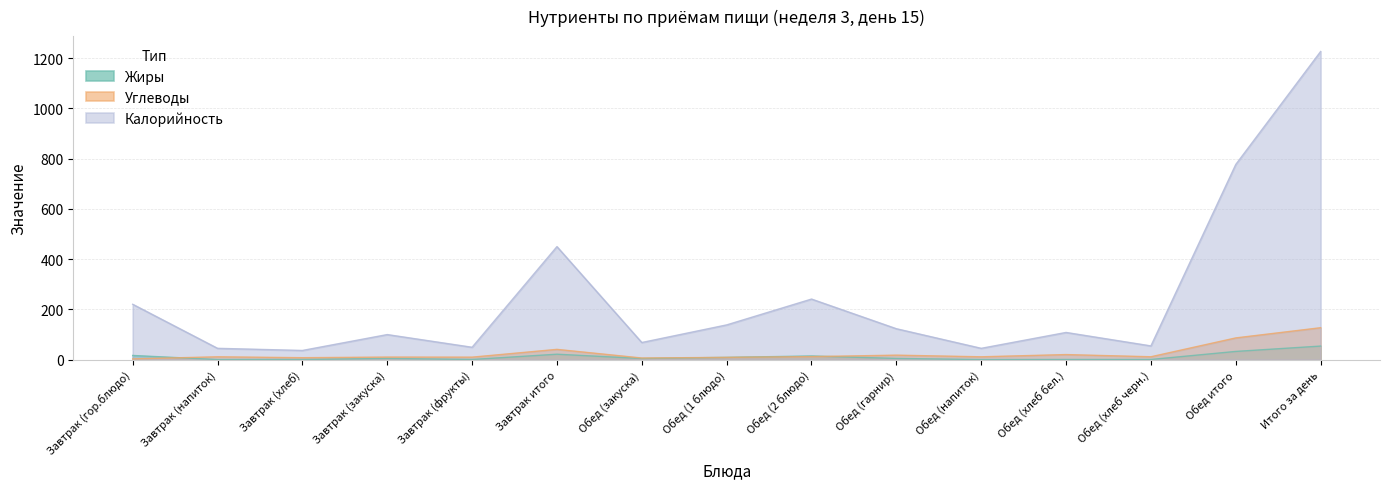

How many categories are shown in the chart?

15